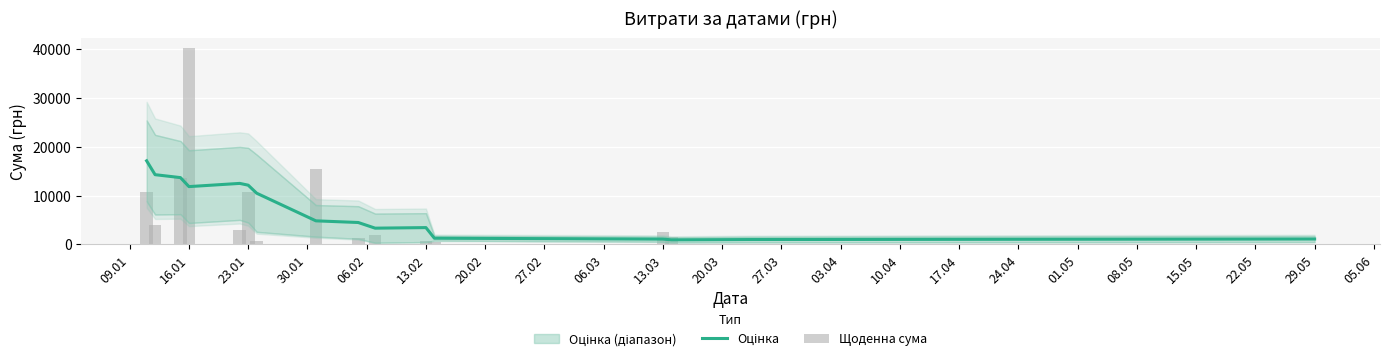

The value of Оцінка at 09.01 is 5128.1. True or false?

False